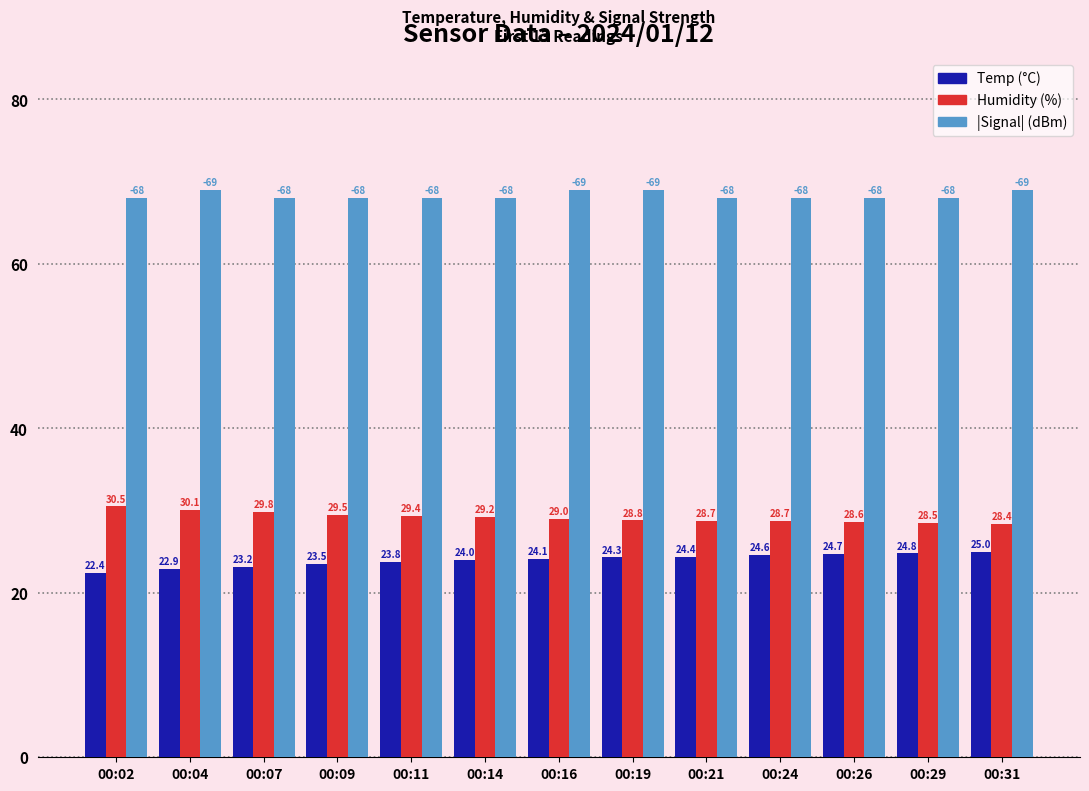

What is the maximum value shown in the chart?

69.0